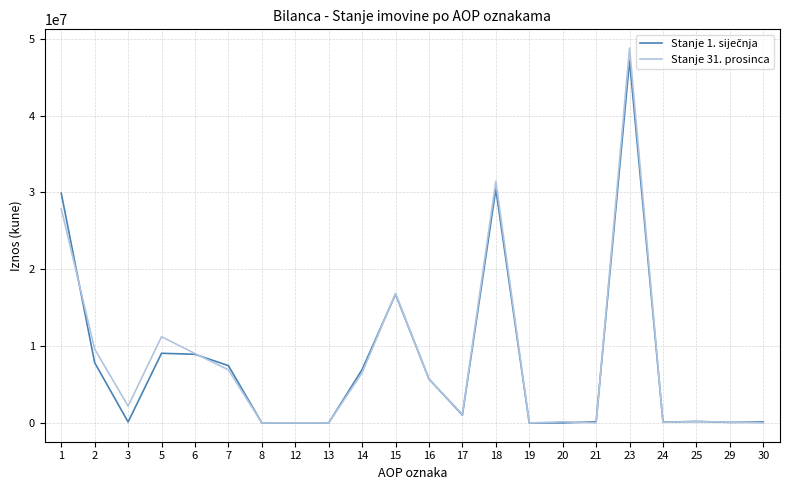

Read the Stanje 31. prosinca value at 12.

22836